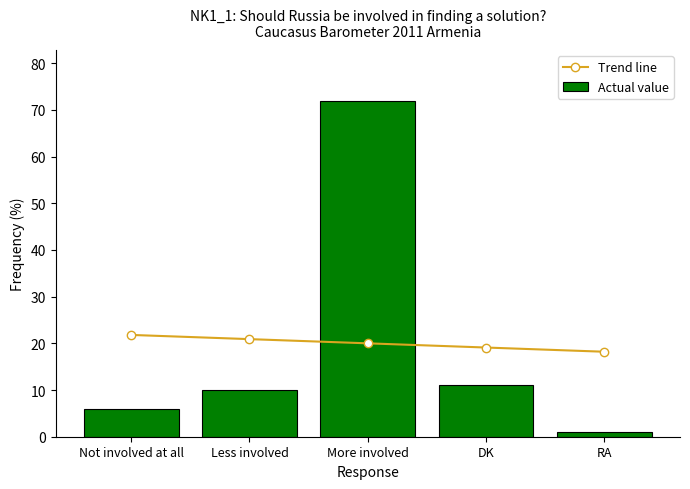

Which series has the largest range (max minus min)?

Actual value